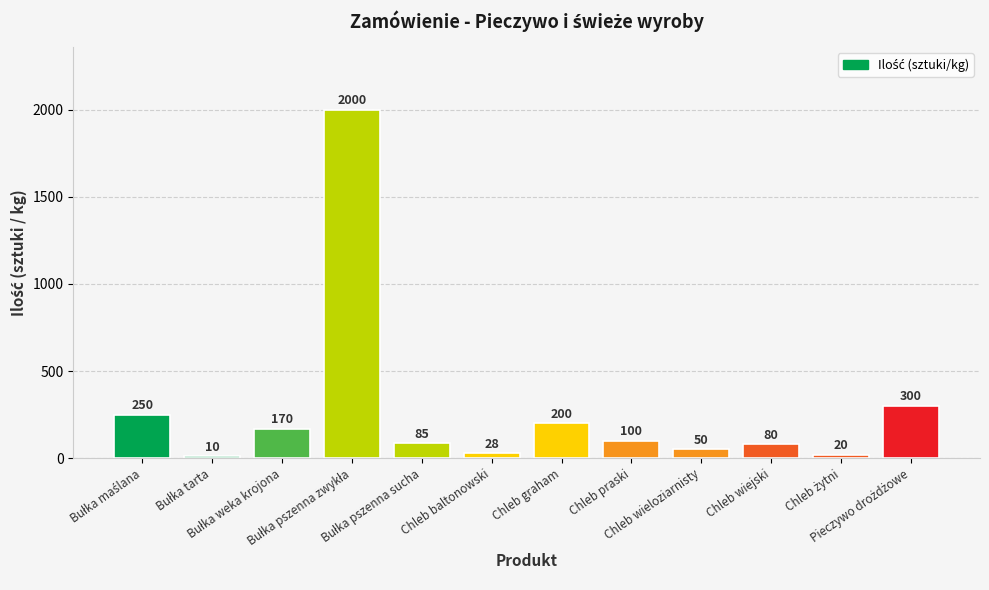

What is the greatest value displayed?

2000